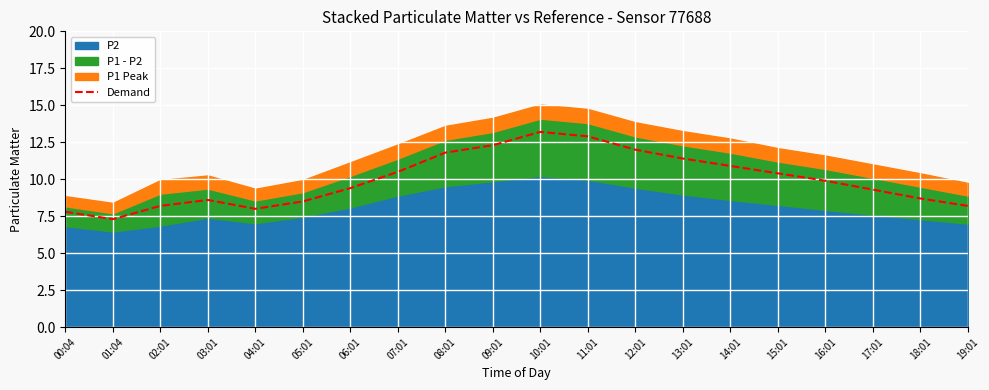

At which category does the data reach its first local valley?

01:04